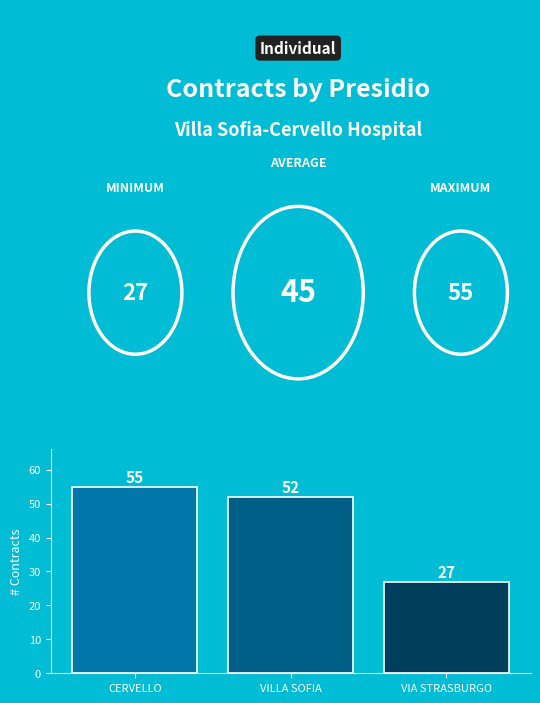

How many bars are there in total?

3